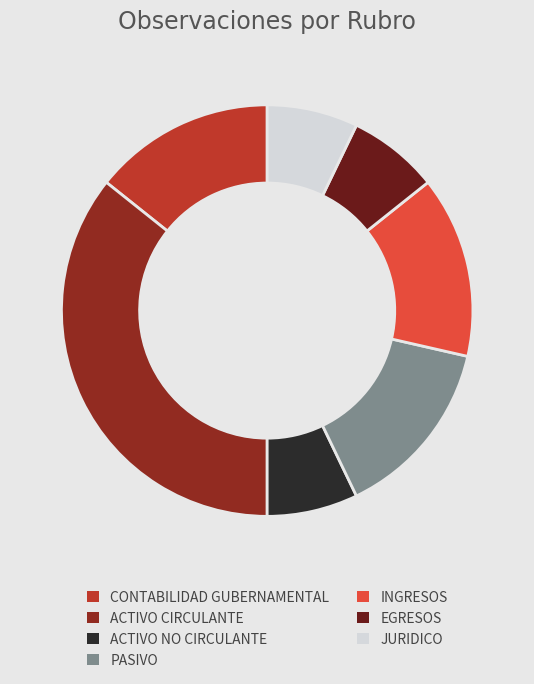

Which has a higher value, PASIVO or ACTIVO NO CIRCULANTE?

PASIVO